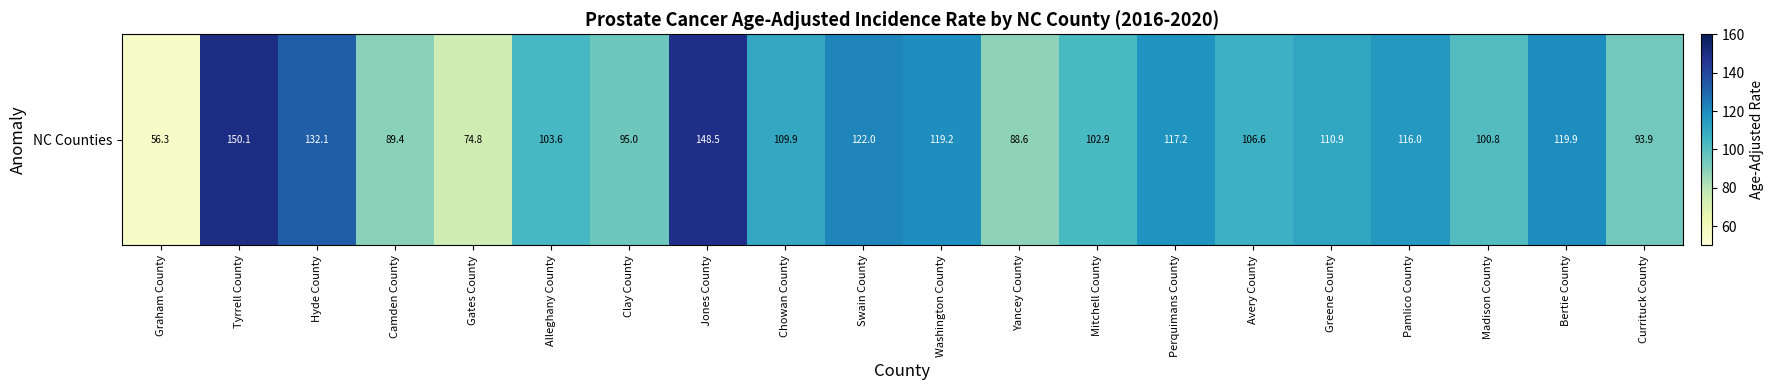

The value at Washington County is 119.2. True or false?

True